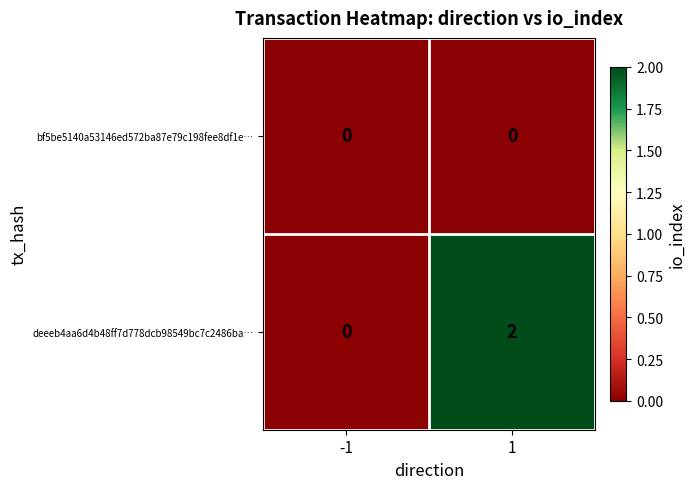

Which series has the largest total across all categories?

deeeb4aa6d4b48ff7d778dcb98549bc7c2486ba…